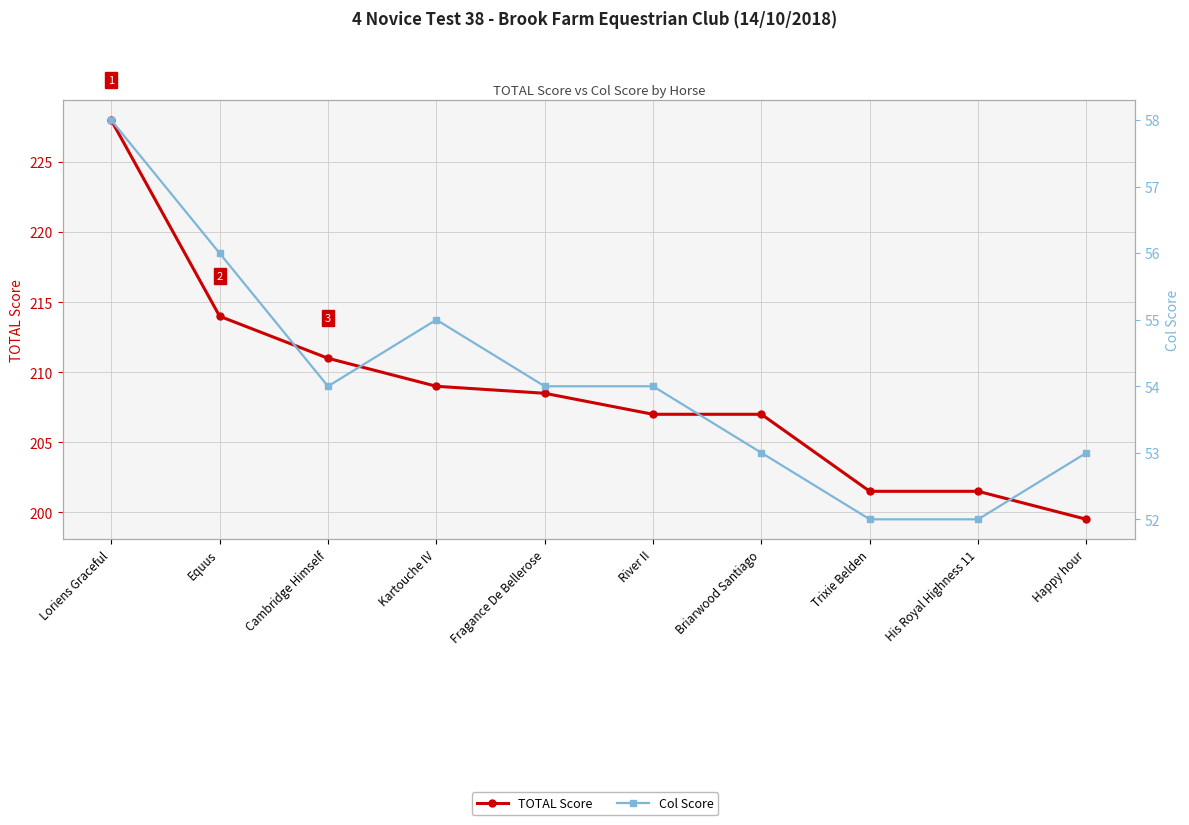

What is the total value across all series at Cambridge Himself?

265.0